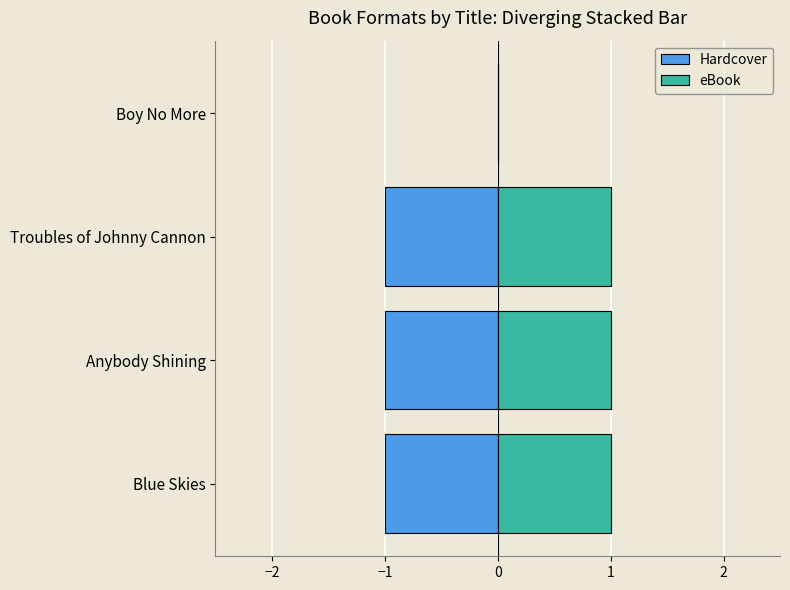

Does the chart contain any negative values?

Yes